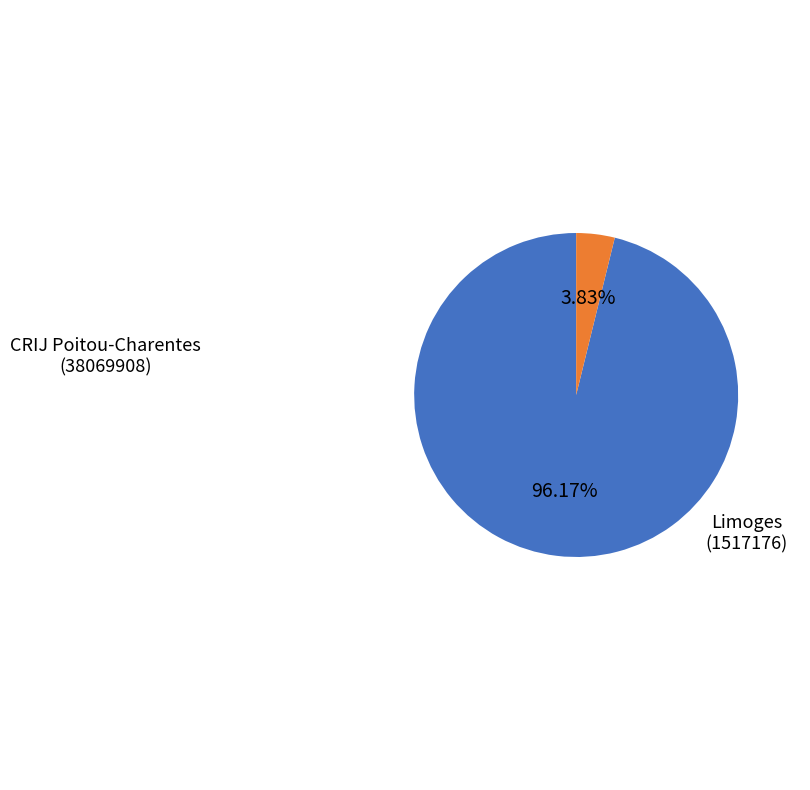

Is there a majority slice in this chart?

Yes